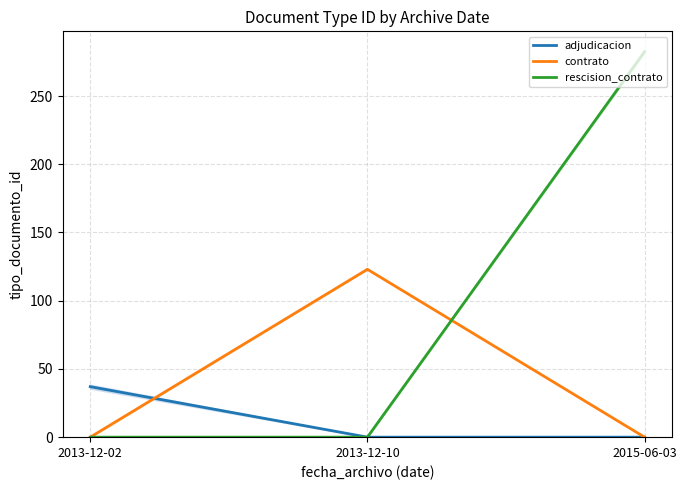

What is the difference between the highest and lowest values at 2013-12-10?

123.0